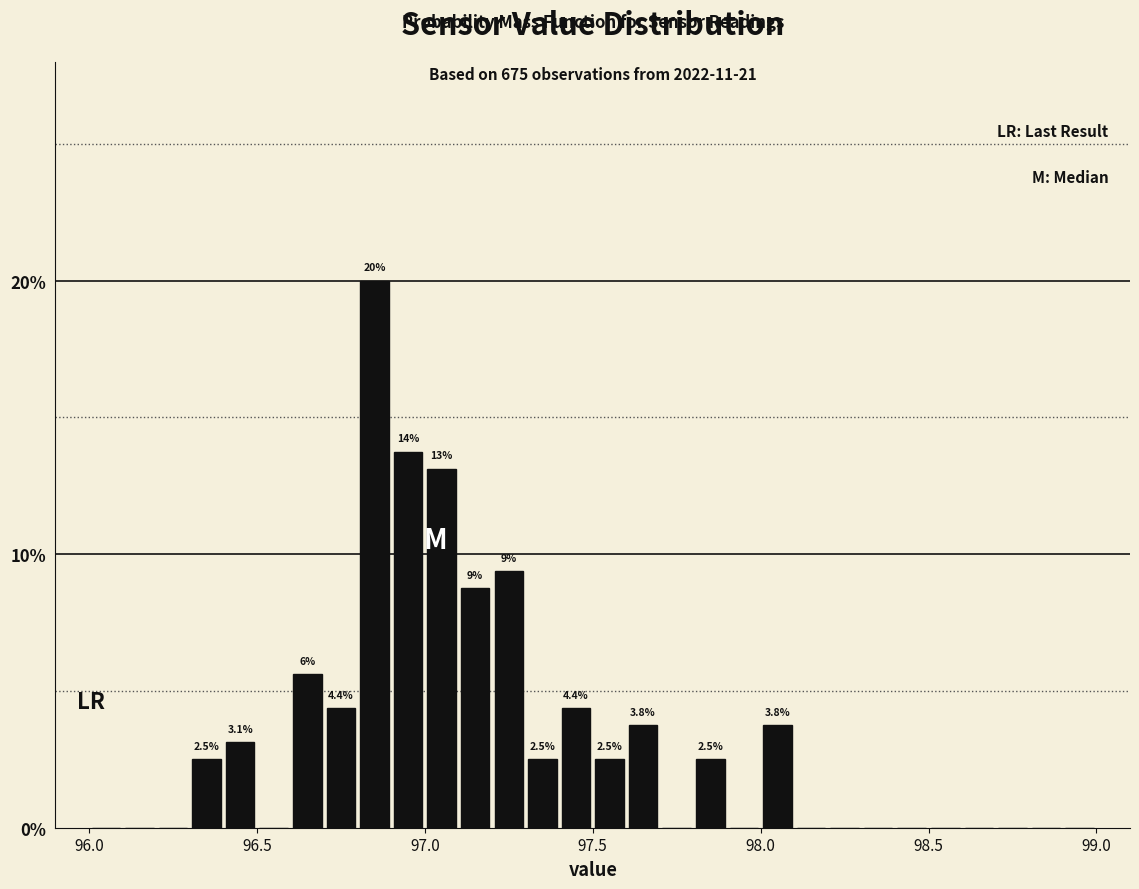

Read against the x-axis, roughly where is the centre of the tallest bar?

96.85